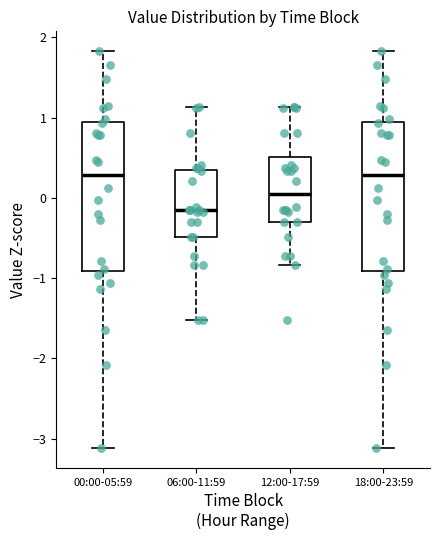

Reading left to right, transcribe this box plot: for each box, give where its median line is, the range the box spans, and where its two whiskers end, as read against the y-axis. The values are not printed on the chart, so give them approximately, as read against the axis.

00:00-05:59: median 0.3, box -0.9 to 0.9, whiskers -3.1 to 1.8
06:00-11:59: median -0.1, box -0.5 to 0.3, whiskers -1.5 to 1.1
12:00-17:59: median 0.1, box -0.3 to 0.5, whiskers -0.8 to 1.1
18:00-23:59: median 0.3, box -0.9 to 0.9, whiskers -3.1 to 1.8